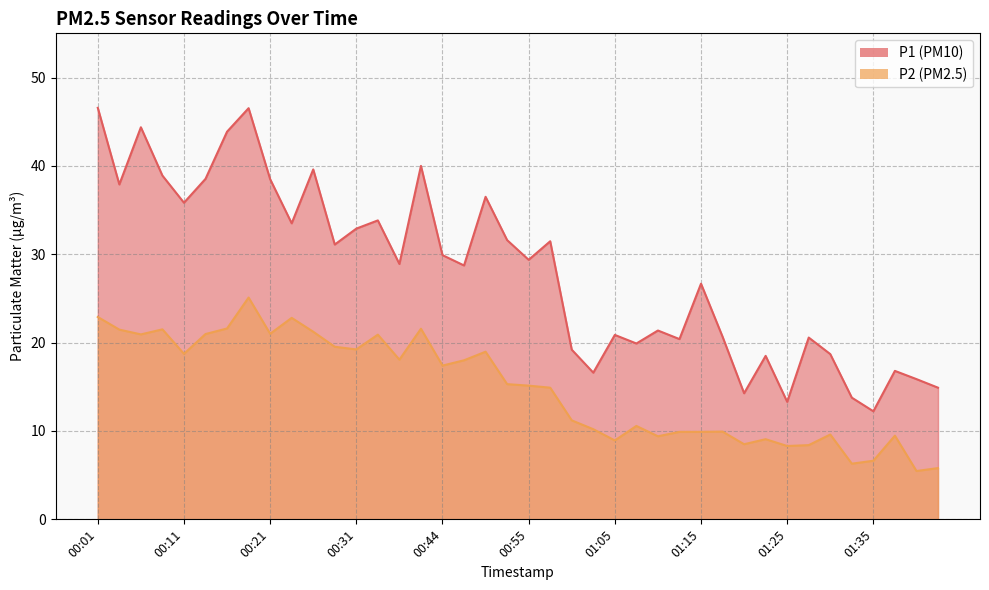

What is the average value of the P1 series?

28.1